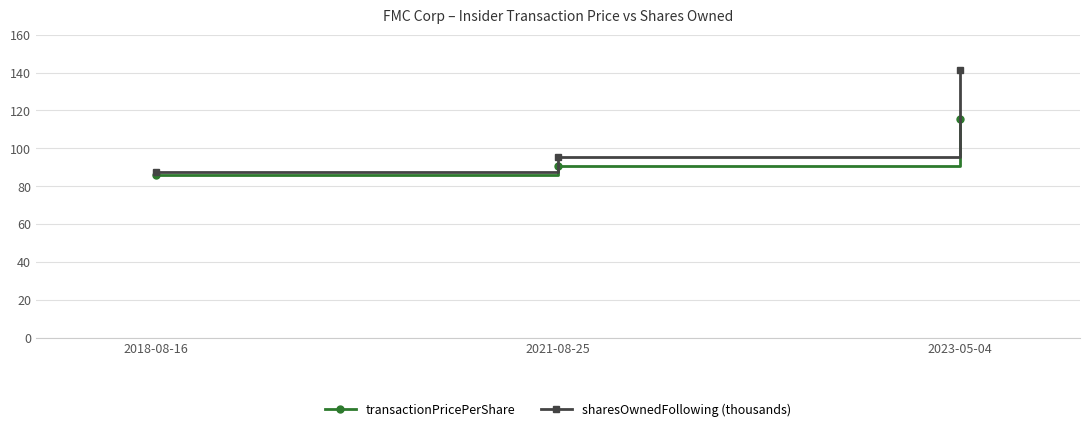

True or false: sharesOwnedFollowing (thousands) has a value of 28.7 at 2021-08-25.

False